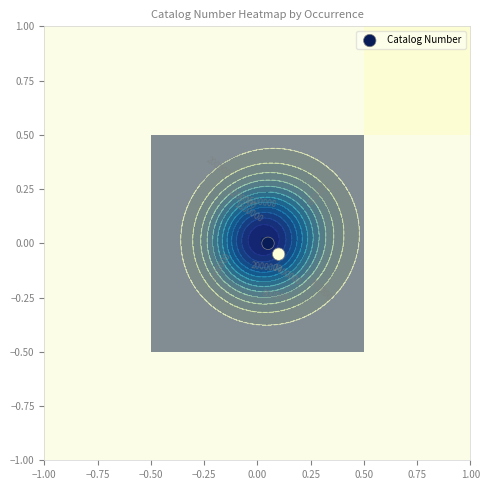

Is it true that Catalog Number equals -0.0 at −1.00?

False